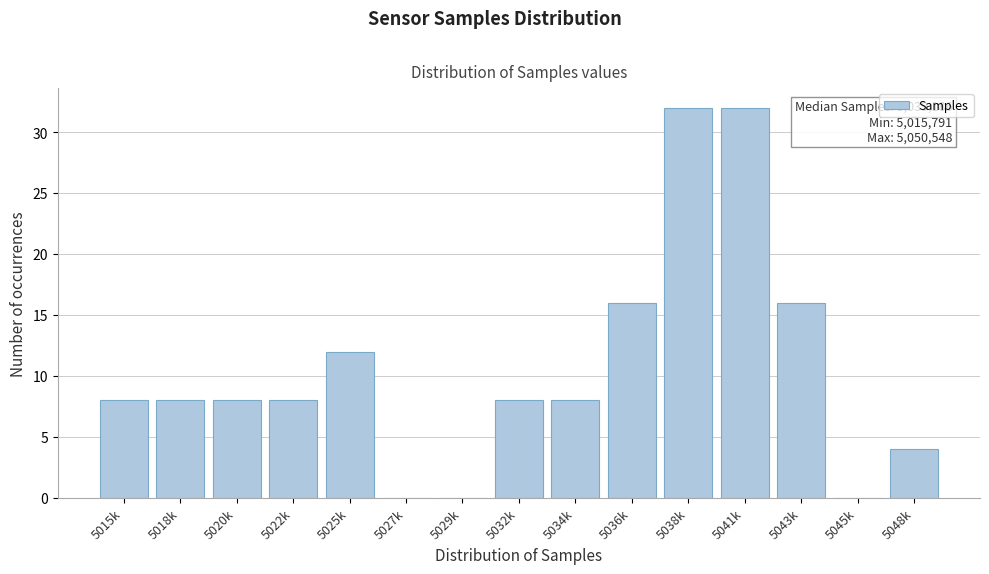

Reading left to right, transcribe all the data shown in this chart.

5015k=8	5018k=8	5020k=8	5022k=8	5025k=12	5027k=0	5029k=0	5032k=8	5034k=8	5036k=16	5038k=32	5041k=32	5043k=16	5045k=0	5048k=4